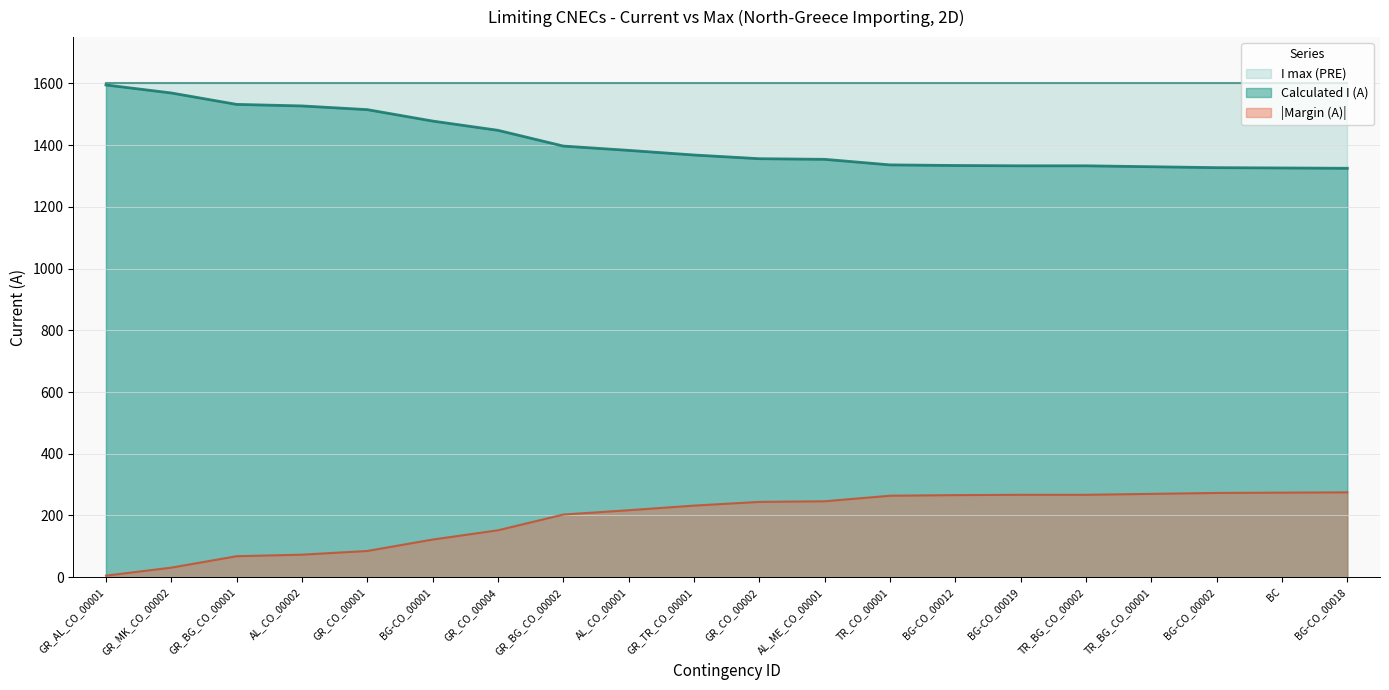

Read the Margin (A) value at GR_CO_00001, to the nearest 10.

80